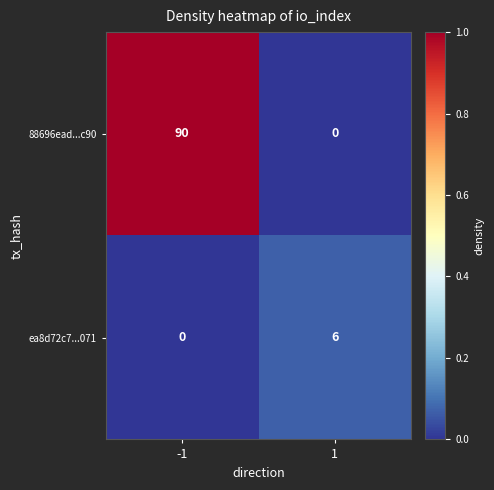

What is the greatest value displayed?

90